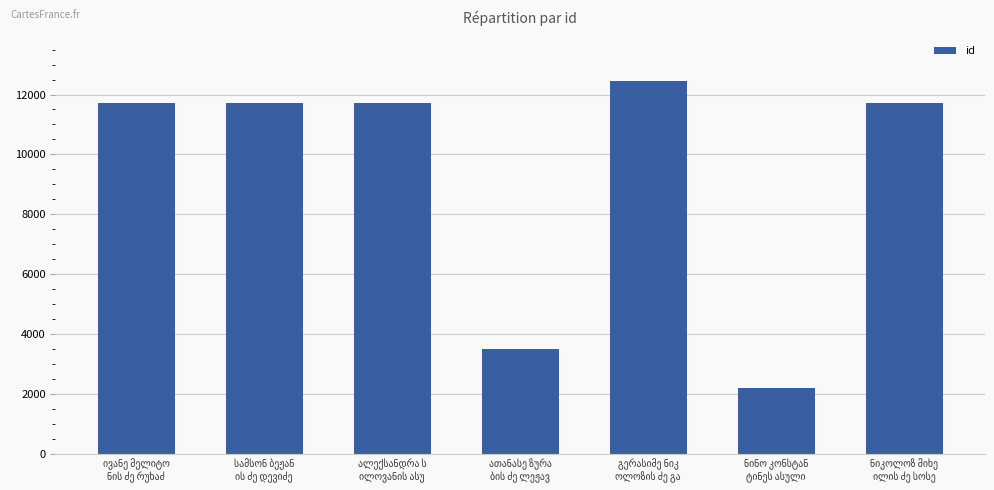

What is the maximum value shown in the chart?

12448